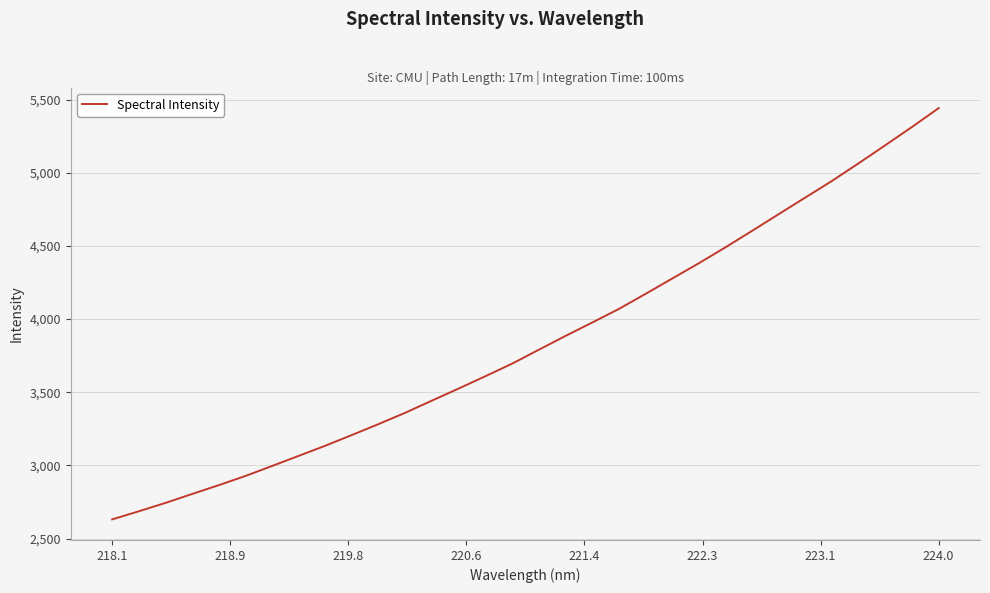

What is the maximum value shown in the chart?

5441.9